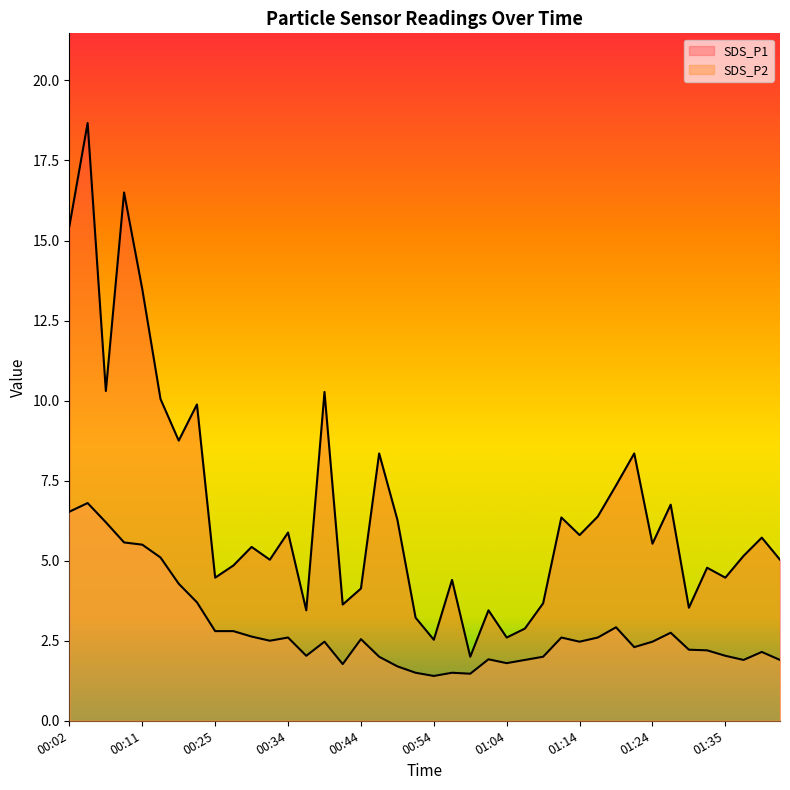

True or false: SDS_P2 and SDS_P1 intersect in this chart.

False